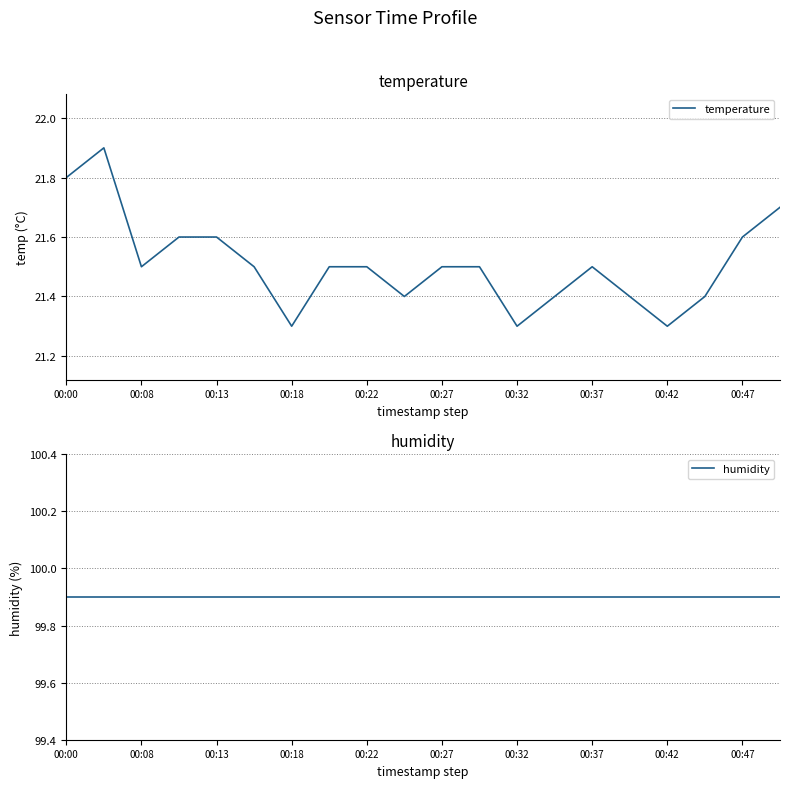

Reading left to right, what are all the values shown in this chart?

temperature: 21.8	21.9	21.5	21.6	21.6	21.5	21.3	21.5	21.5	21.4	21.5	21.5	21.3	21.4	21.5	21.4	21.3	21.4	21.6	21.7
humidity: 99.9	99.9	99.9	99.9	99.9	99.9	99.9	99.9	99.9	99.9	99.9	99.9	99.9	99.9	99.9	99.9	99.9	99.9	99.9	99.9